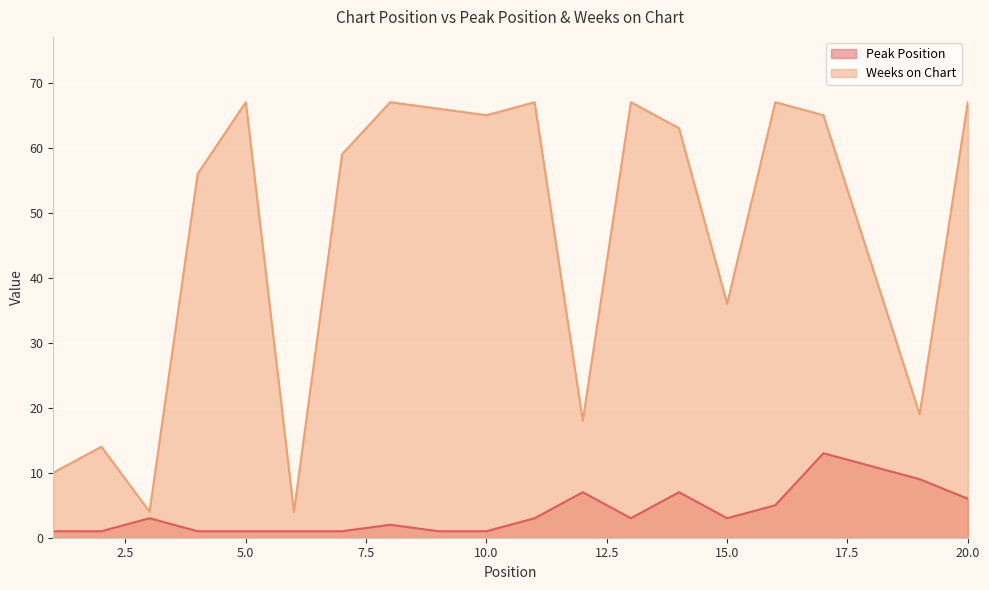

Is the value of Weeks on Chart at 2 greater than the value of Peak Position at 8?

Yes